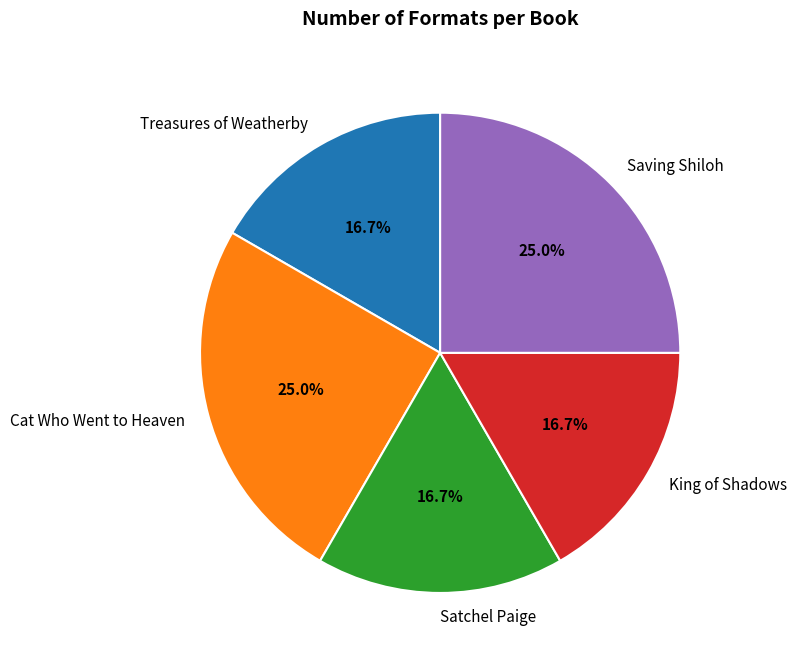

What percentage do Satchel Paige and Cat Who Went to Heaven together represent?

41.7%